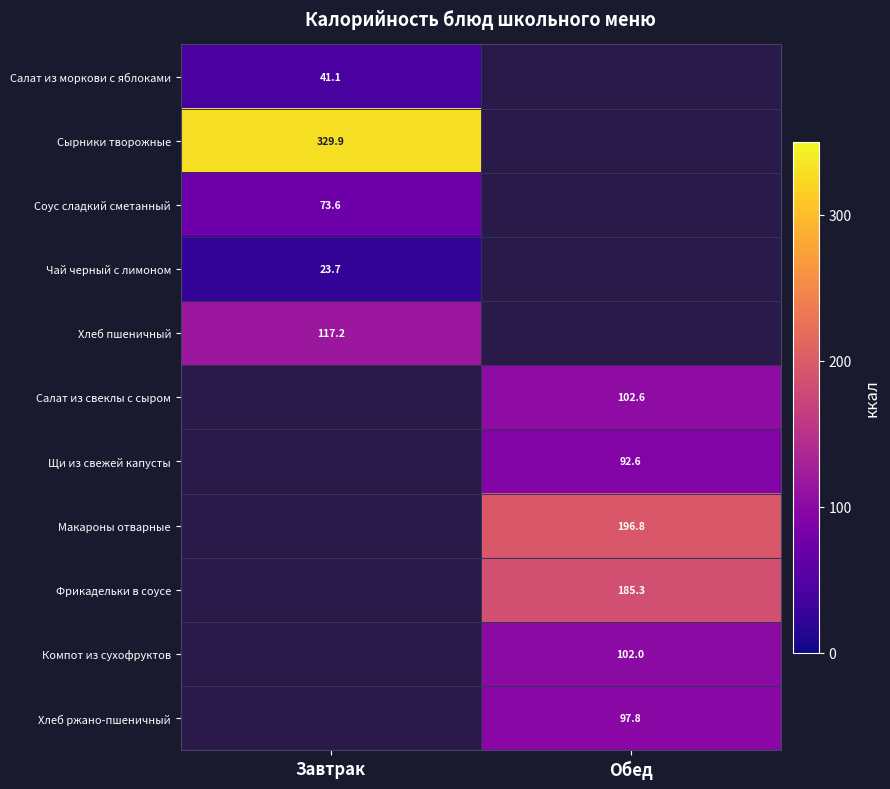

Is it true that Фрикадельки в соусе equals 185.3 at Обед?

True